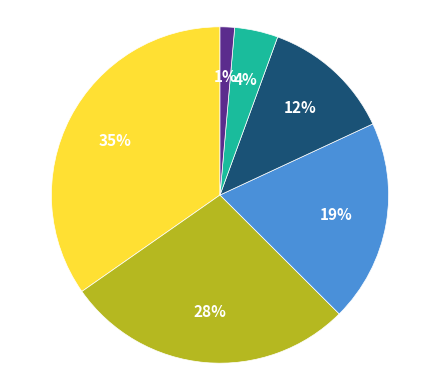

To the nearest percent, what is the average slice percentage?

17%